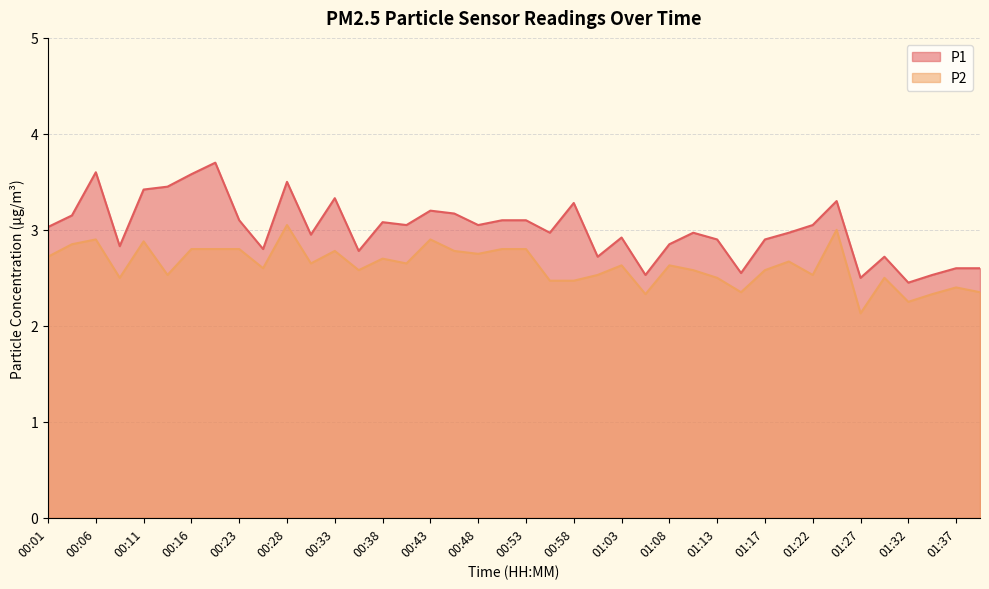

Rank the series by their average value, from lowest to highest.

P2, P1